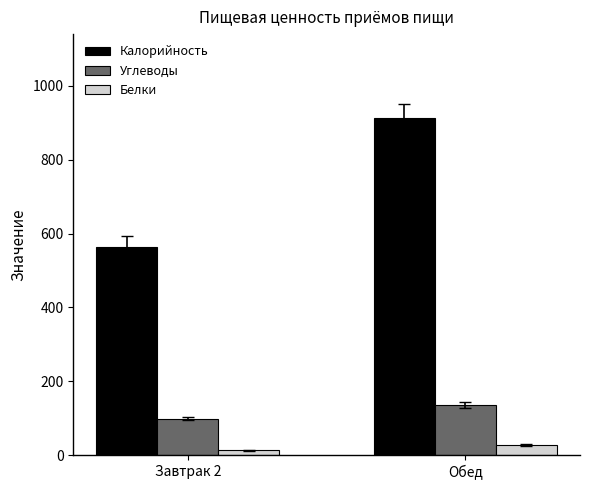

What is the spread (max minus min) of values at Завтрак 2?

551